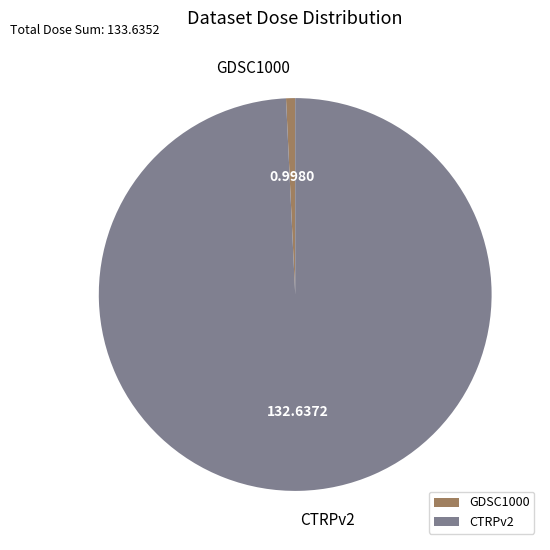

Count the number of slices in the pie.

2